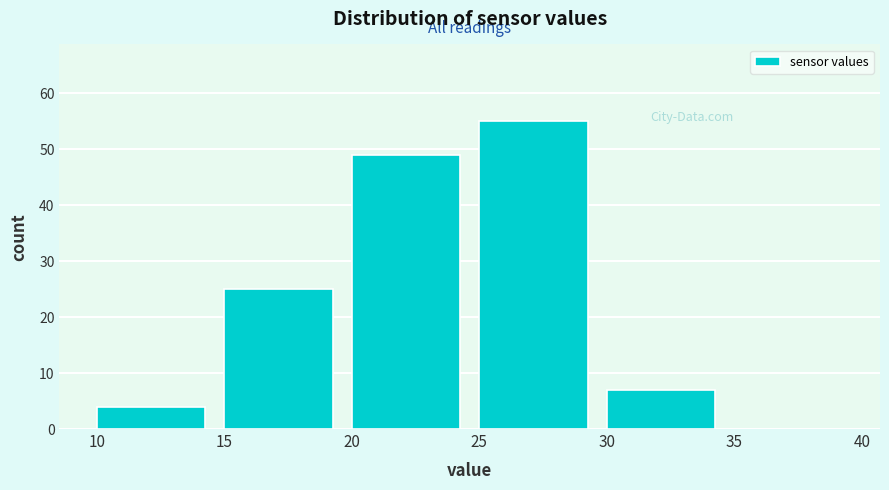

Reading left to right, list every bar in this chart as the range it spans on the x-axis followed by its height. The values are not printed on the chart, so give them approximately, as read against the axis.

10 to 15: 4
15 to 20: 25
20 to 25: 49
25 to 30: 55
30 to 35: 7
35 to 40: 0